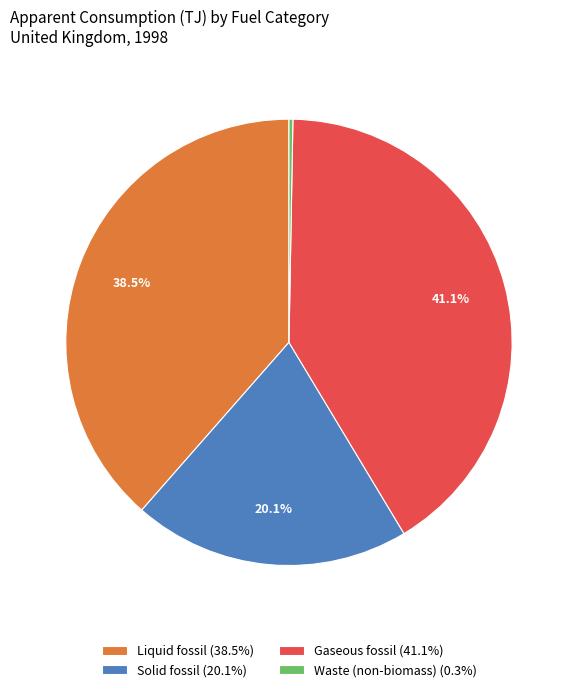

Is there a majority slice in this chart?

No